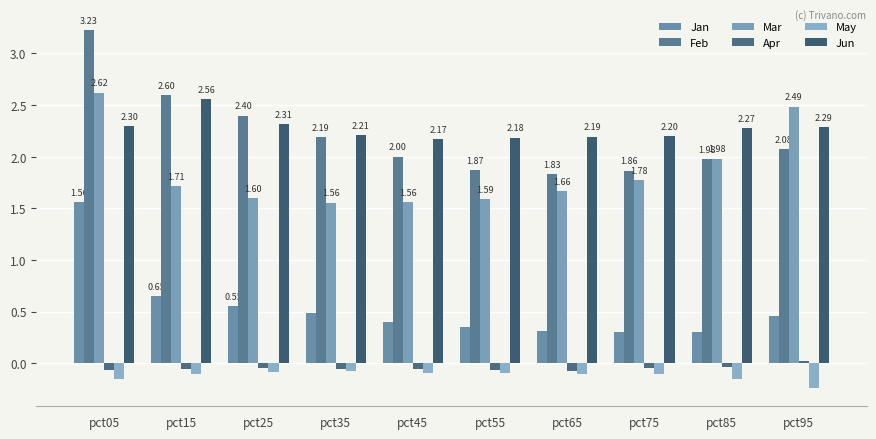

What is the sum of the Mar values at pct25 and pct85?

3.6